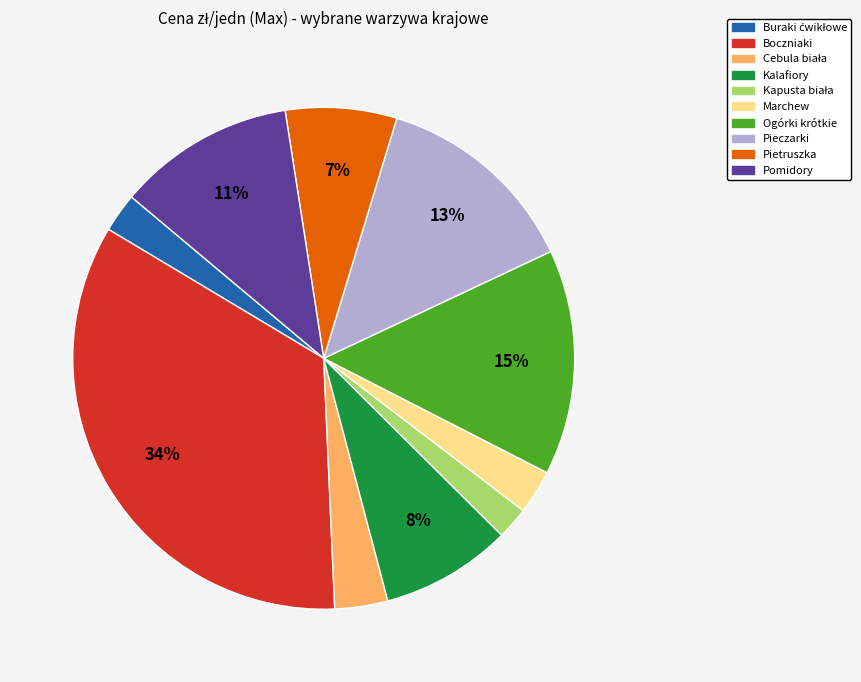

How many slices are in this pie chart?

10